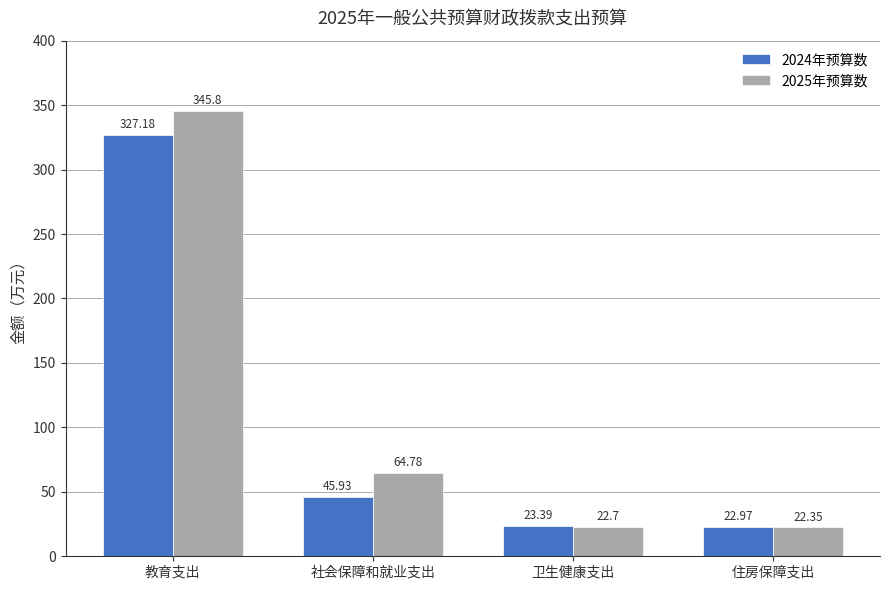

What is the value of the 2025年预算数 bar at the 1st from the left?

345.8